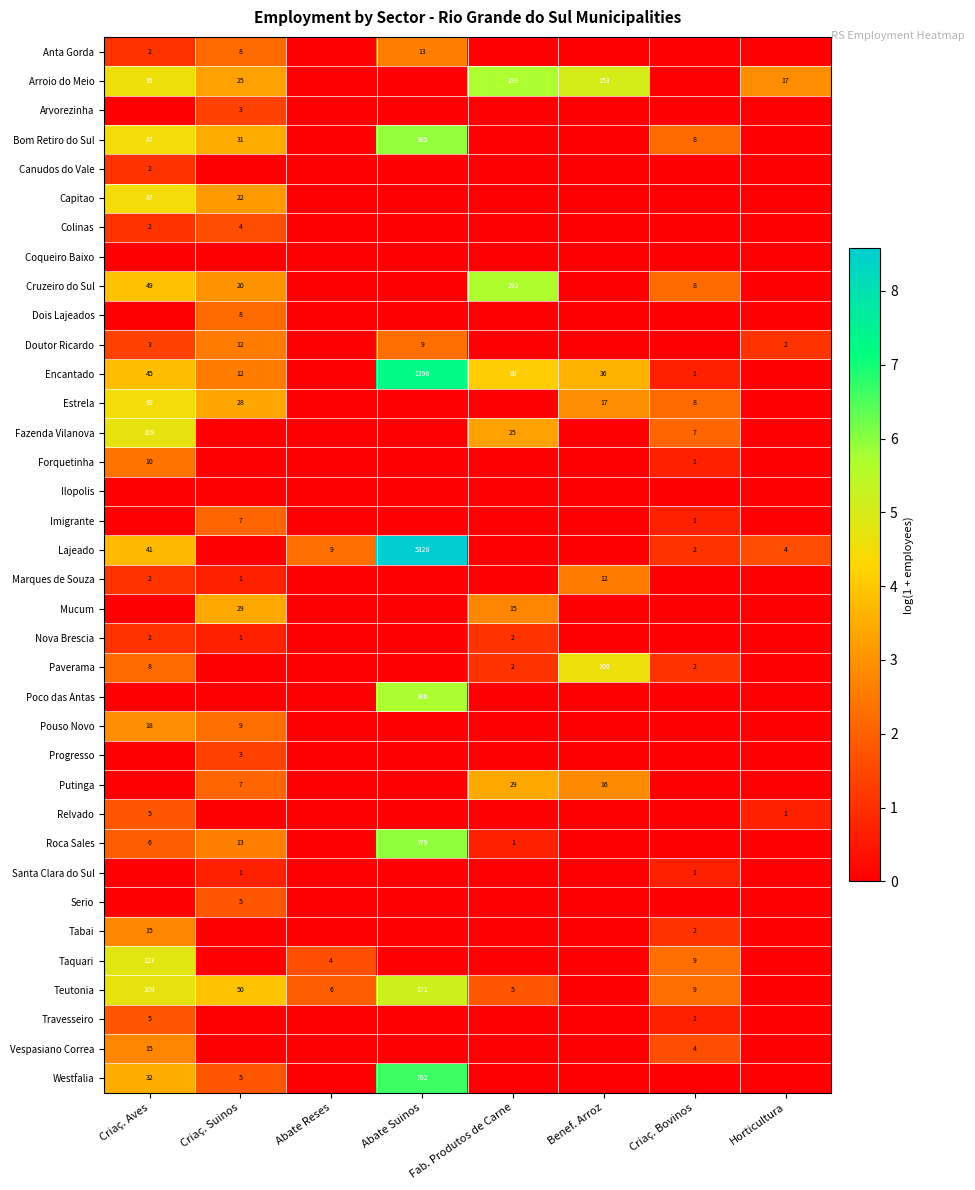

At how many categories does at least one series exceed 1?

8